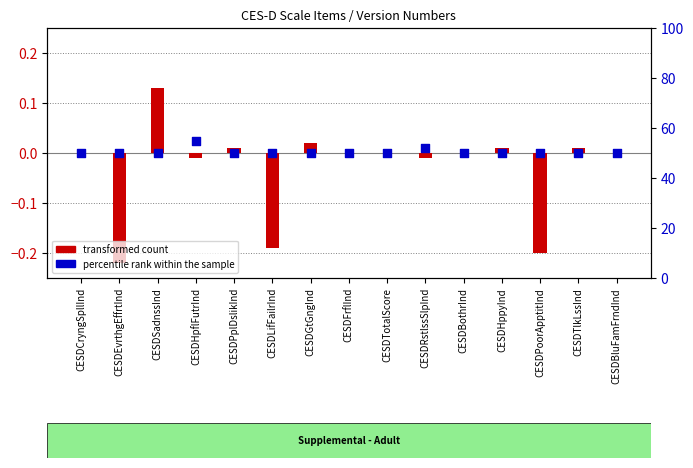

At which category is the sum across all series the highest?

CESDHpflFutrInd